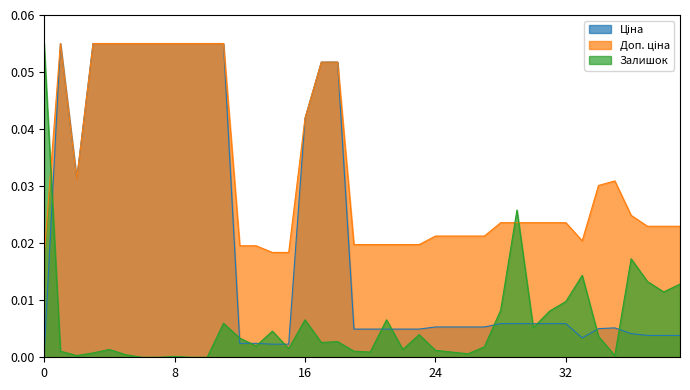

Does the chart display data point markers on the line(s)?

No